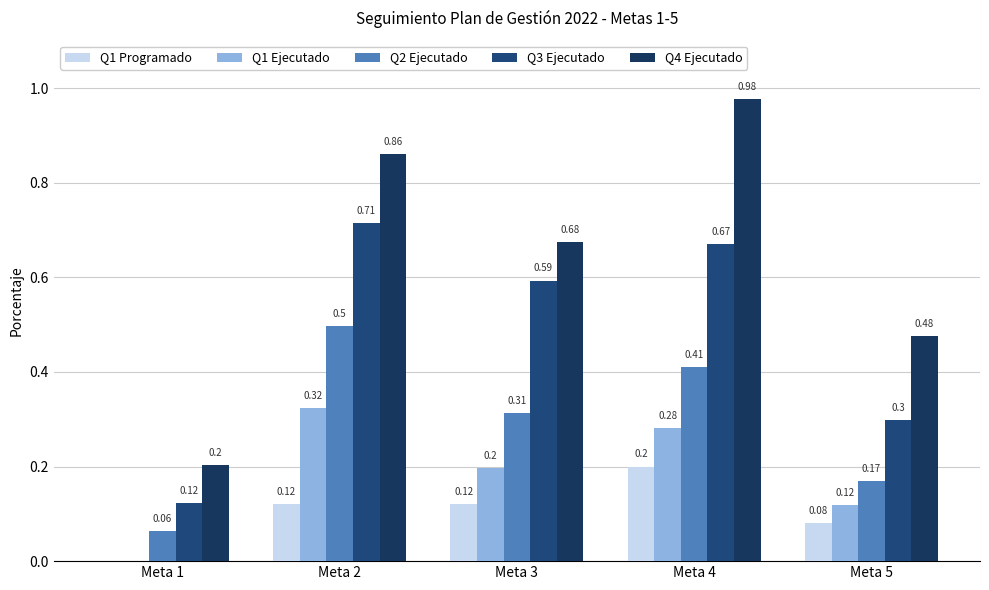

Which has a higher value, Meta 1 or Meta 2?

Meta 2